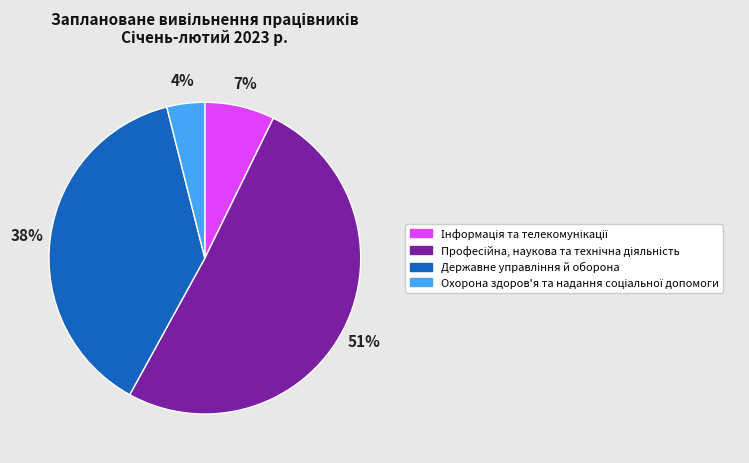

Is there any slice that represents more than half of the pie?

Yes